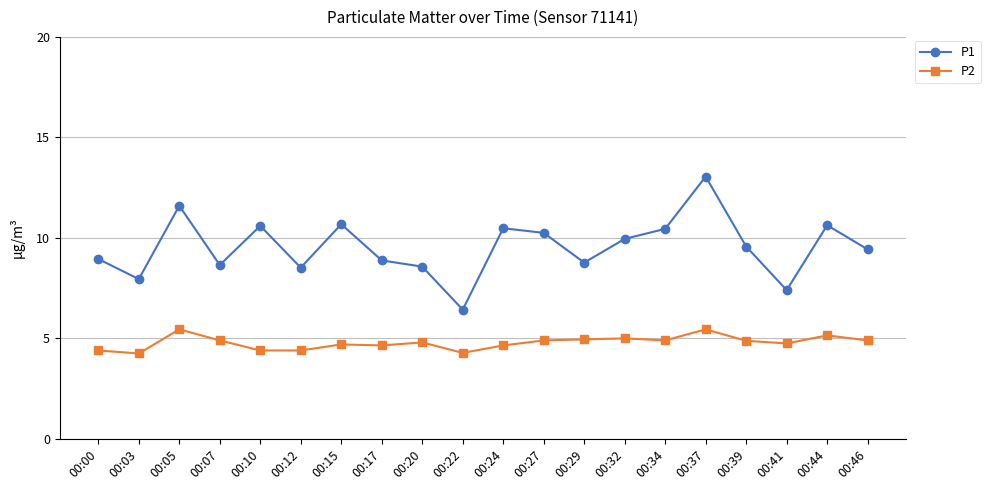

What is the value of the P2 point at the 13th from the left?

5.0